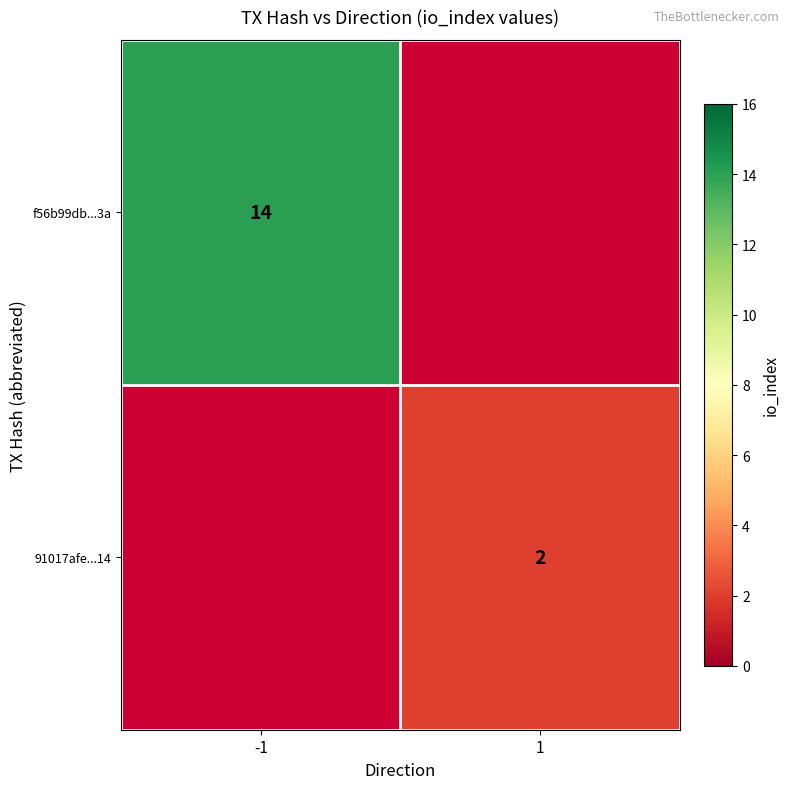

What is the greatest value displayed?

14.0